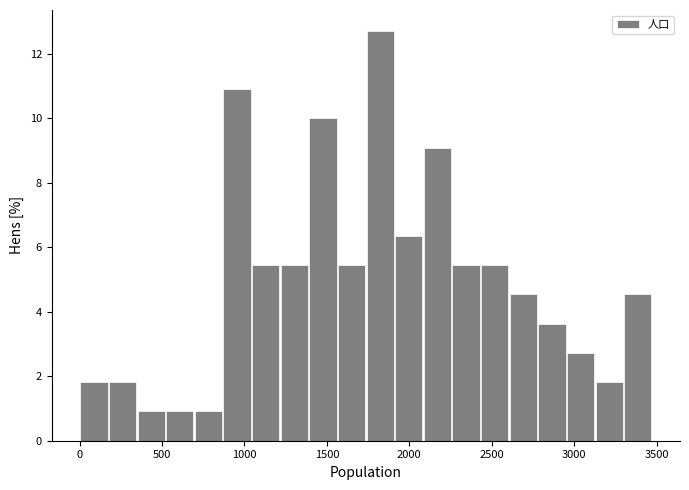

Read against the x-axis, roughly where is the centre of the tallest bar?

1800